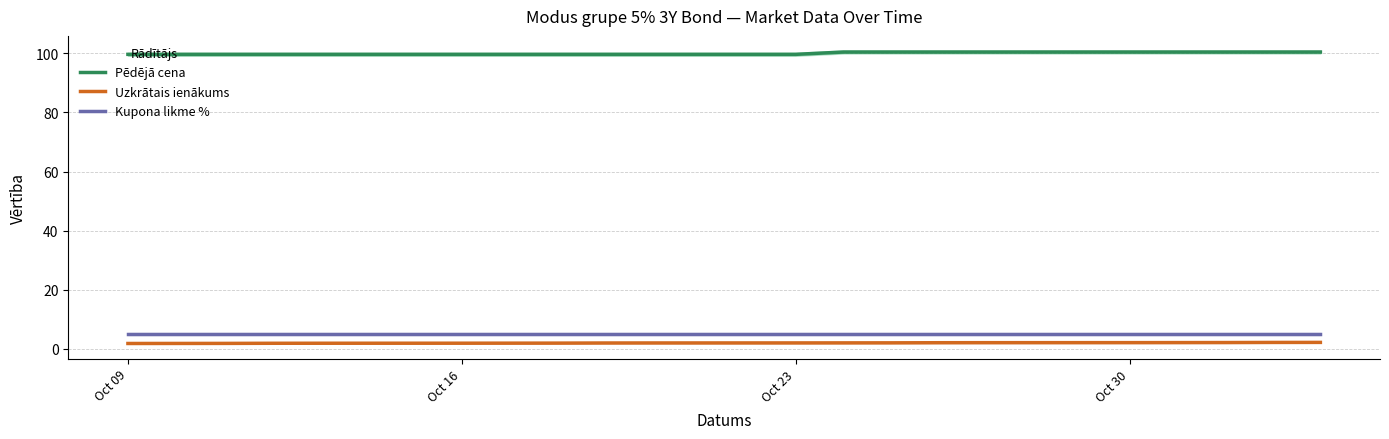

How many series are shown in this chart?

3